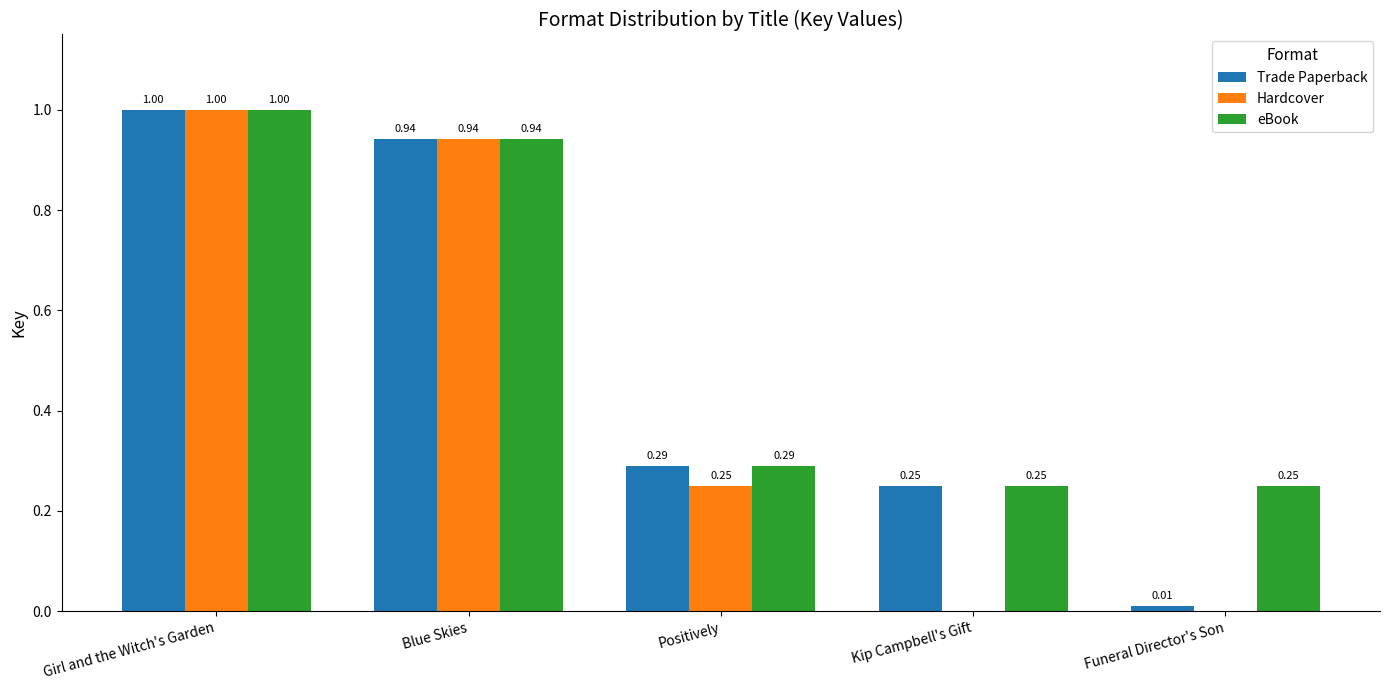

Is the value of eBook at Positively greater than the value of Hardcover at Blue Skies?

No